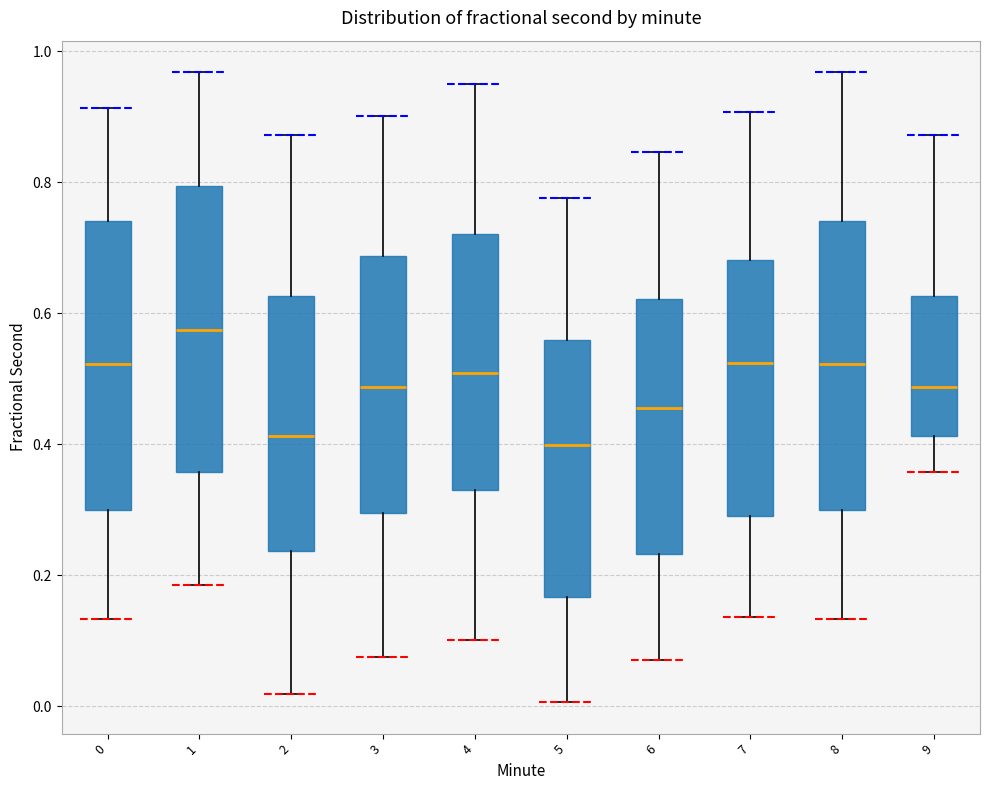

Where does the upper whisker of the box at x = 8 end on the y-axis? The values are not printed on the chart, so give them approximately, as read against the axis.

0.96